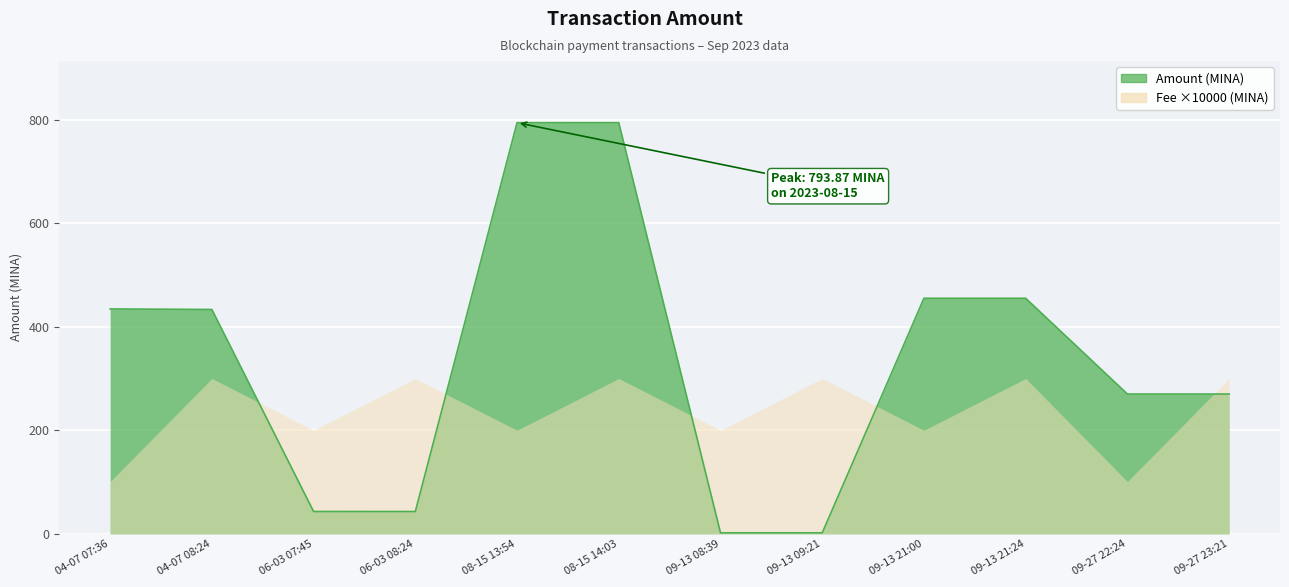

What is the change in value from 08-15 14:03 to 09-27 23:21?

-523.9